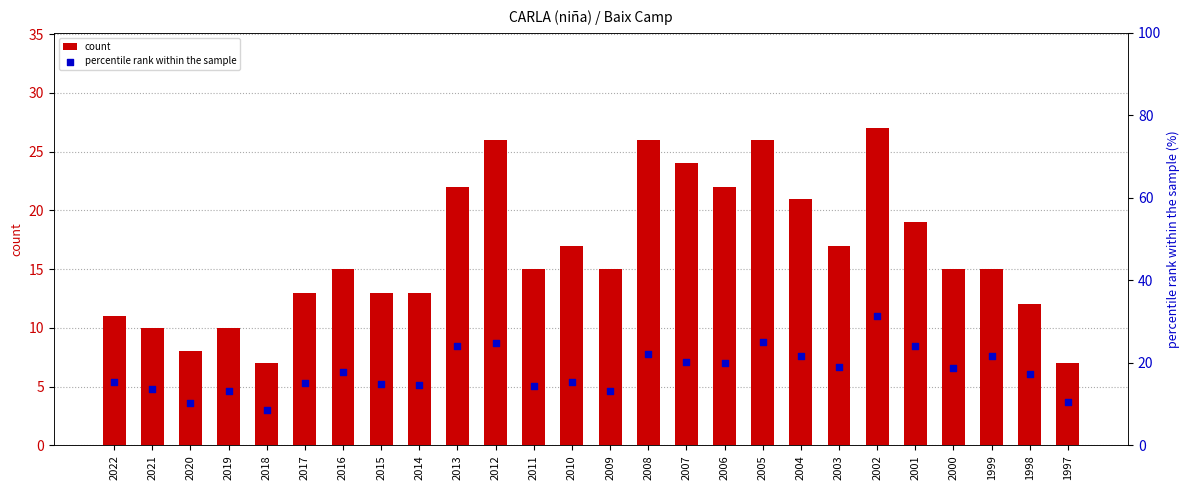

Which series has the largest total across all categories?

percentile rank within the sample